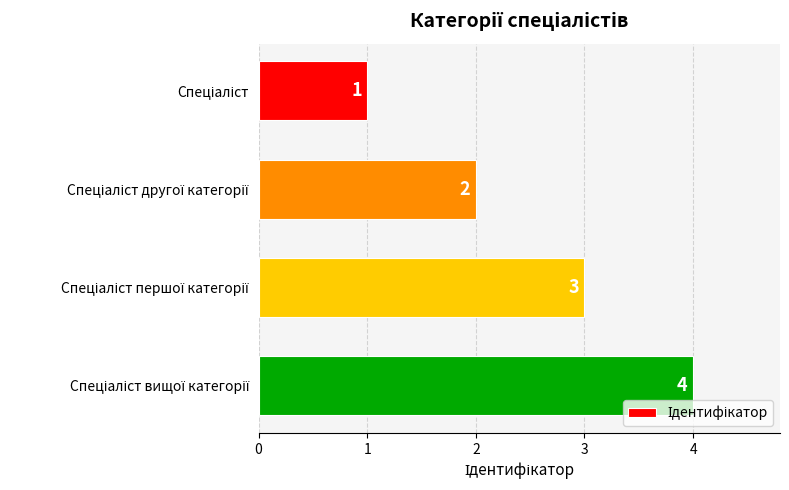

What is the difference between the maximum and minimum values?

3